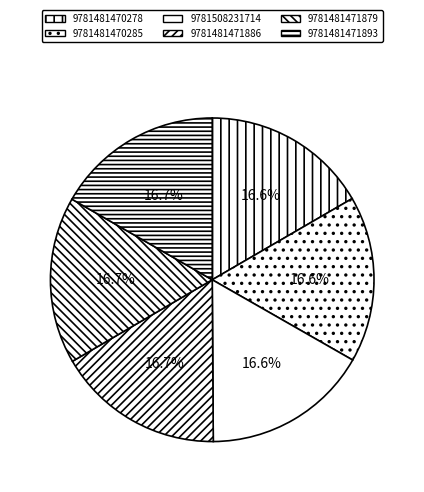

Is 9781481471886 the majority of the pie?

No